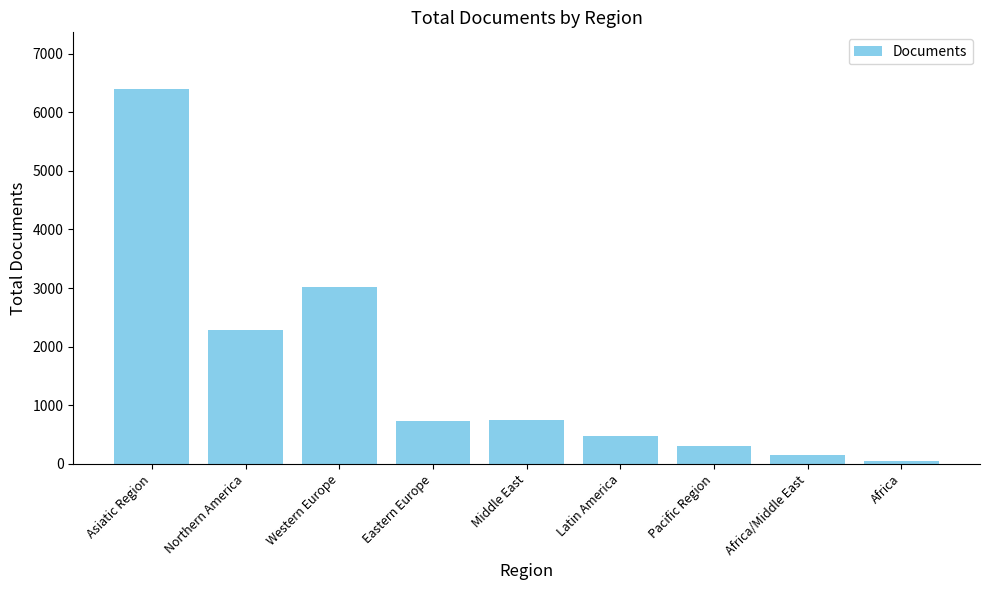

What is the value of the 1st bar from the left?

6404